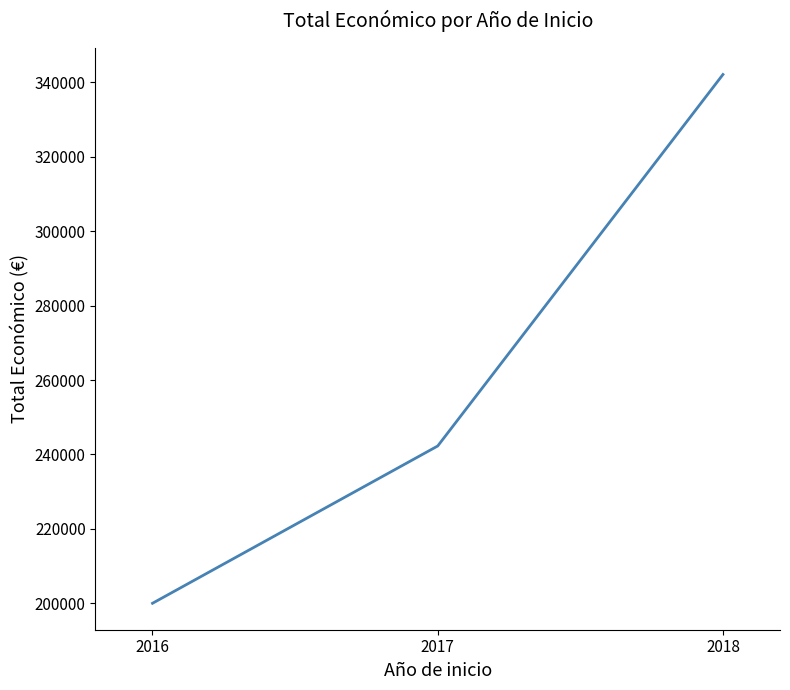

What is the difference between the maximum and minimum values?

142121.0